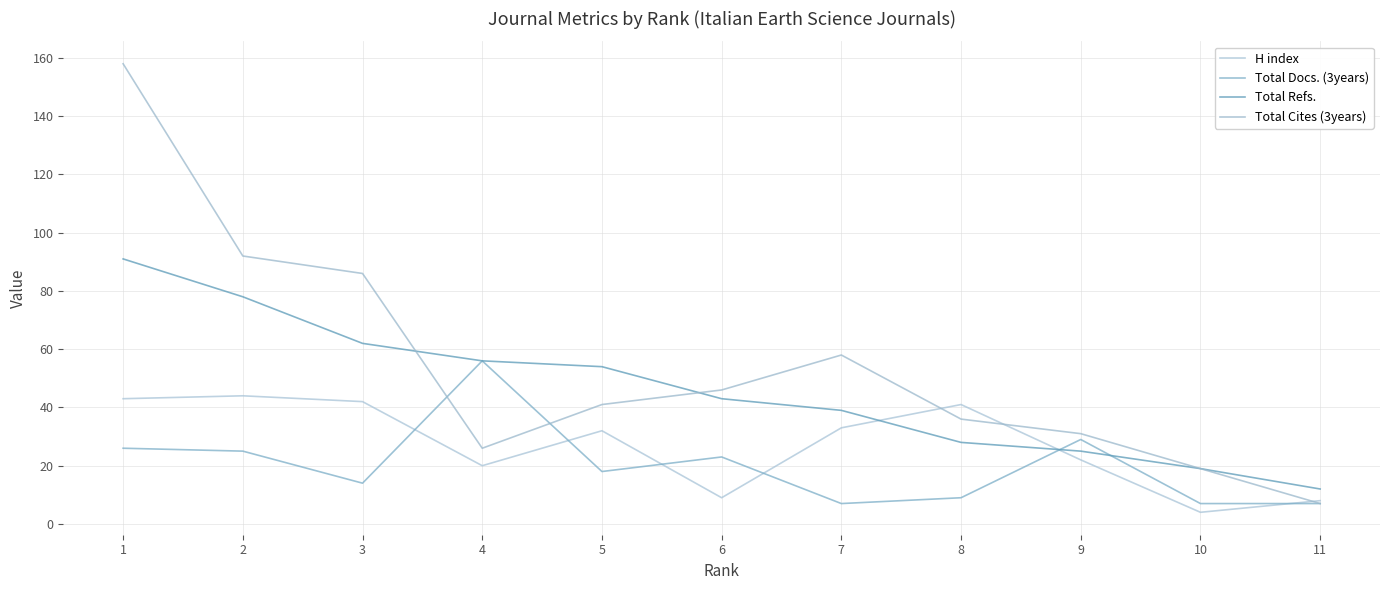

How many lines are shown in the chart?

4